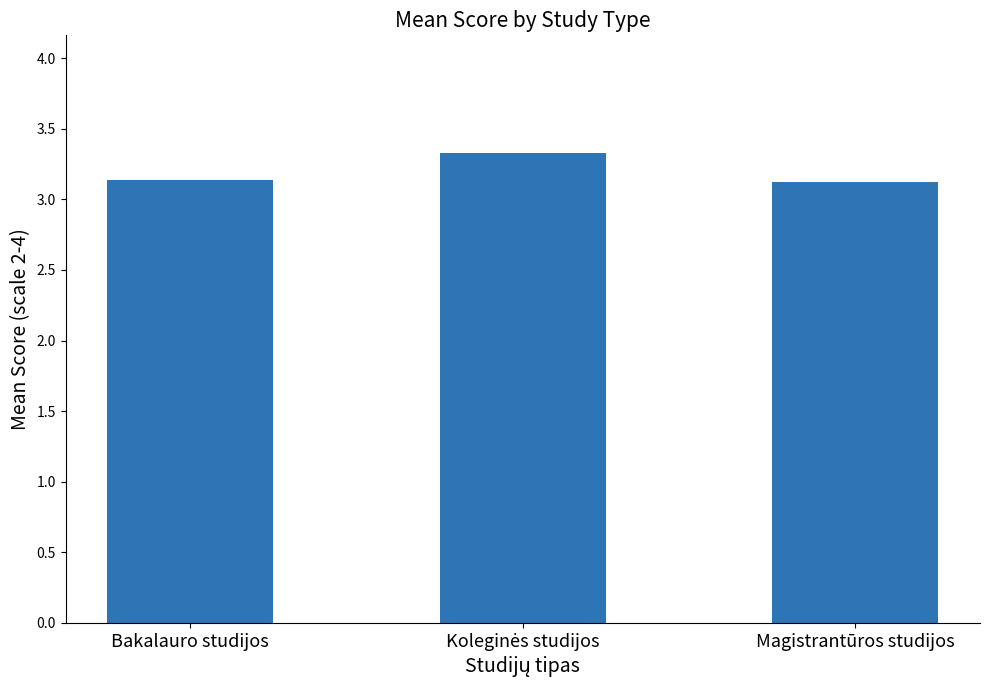

Is it true that the value at Magistrantūros studijos is 3.1?

True